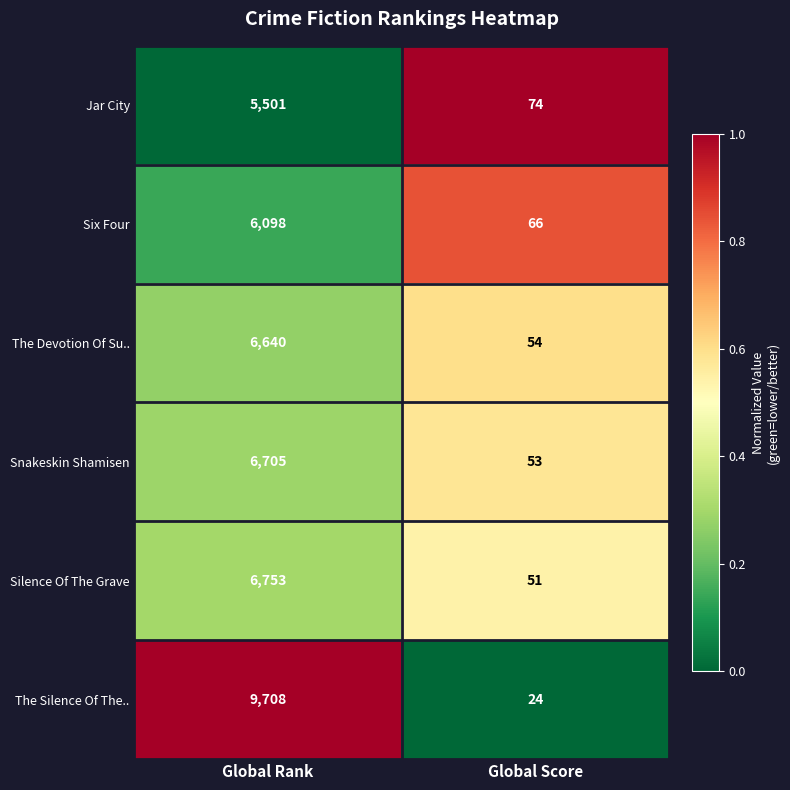

Which series has the widest spread of values?

The Silence Of The..